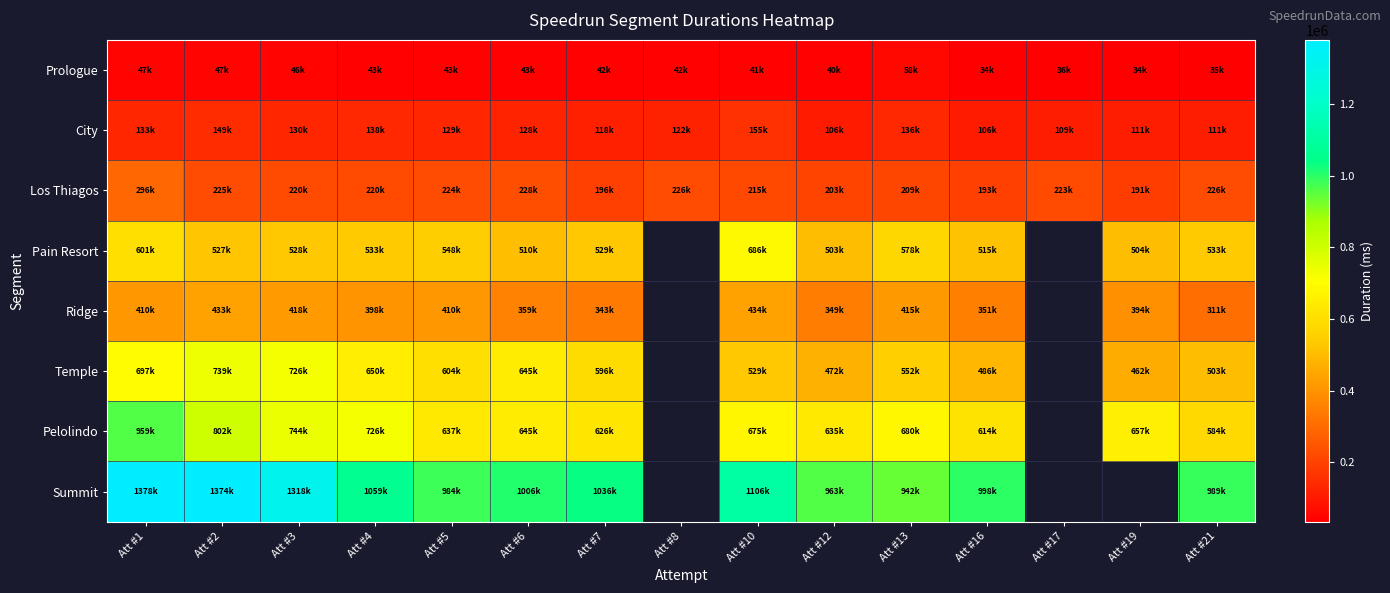

At which label is Prologue closest to 46564?

Att #3